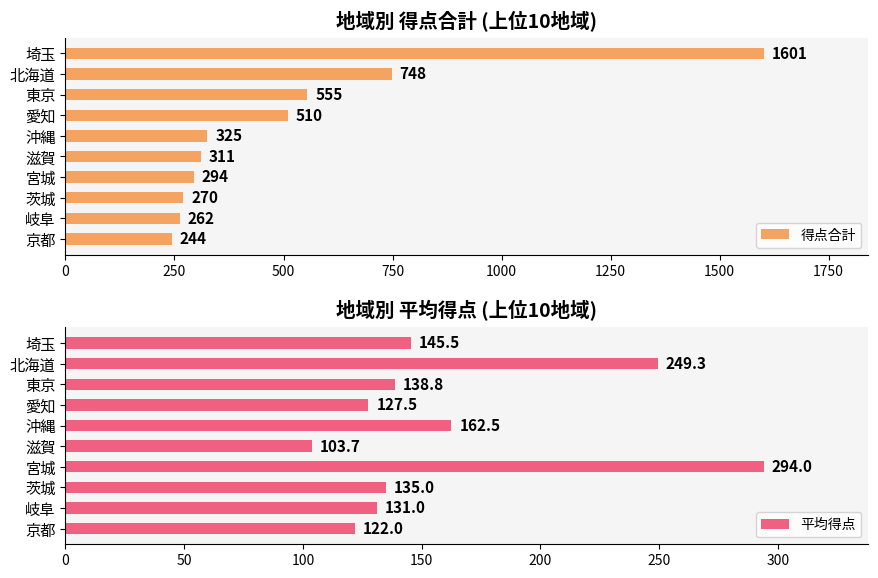

What is the minimum value for 得点合計?

244